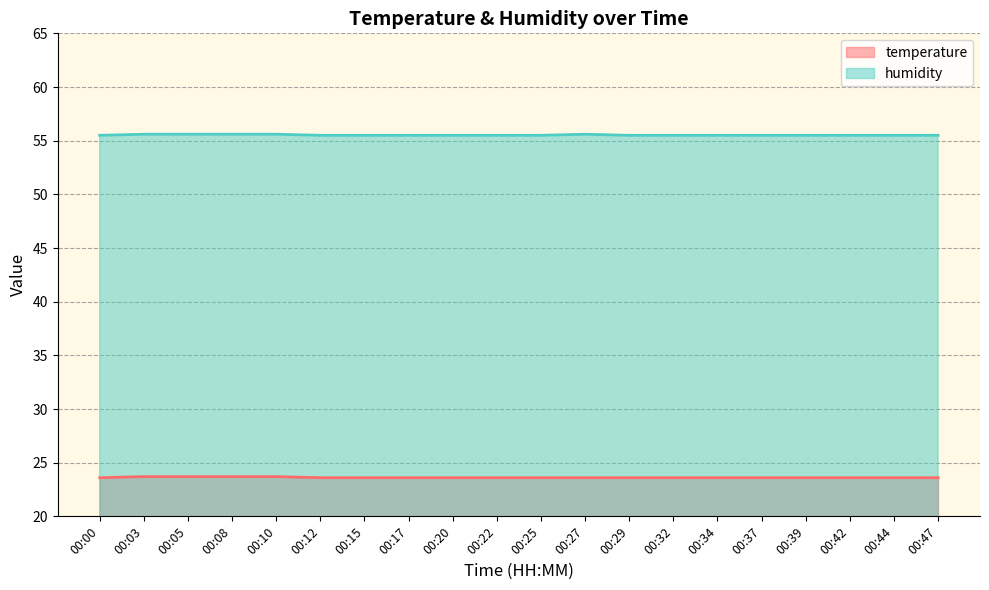

True or false: humidity has a value of 72.9 at 00:22.

False